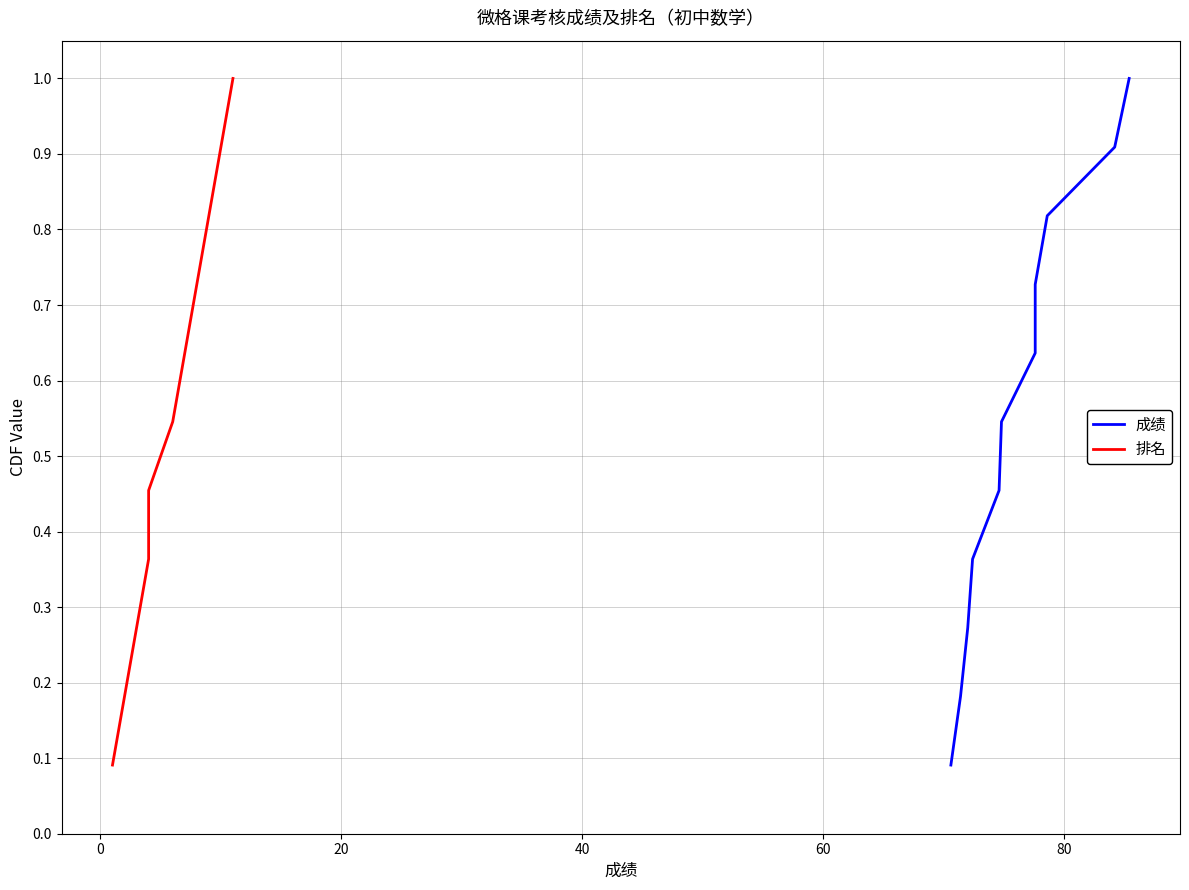

True or false: 成绩 and 排名 cross at least once.

False